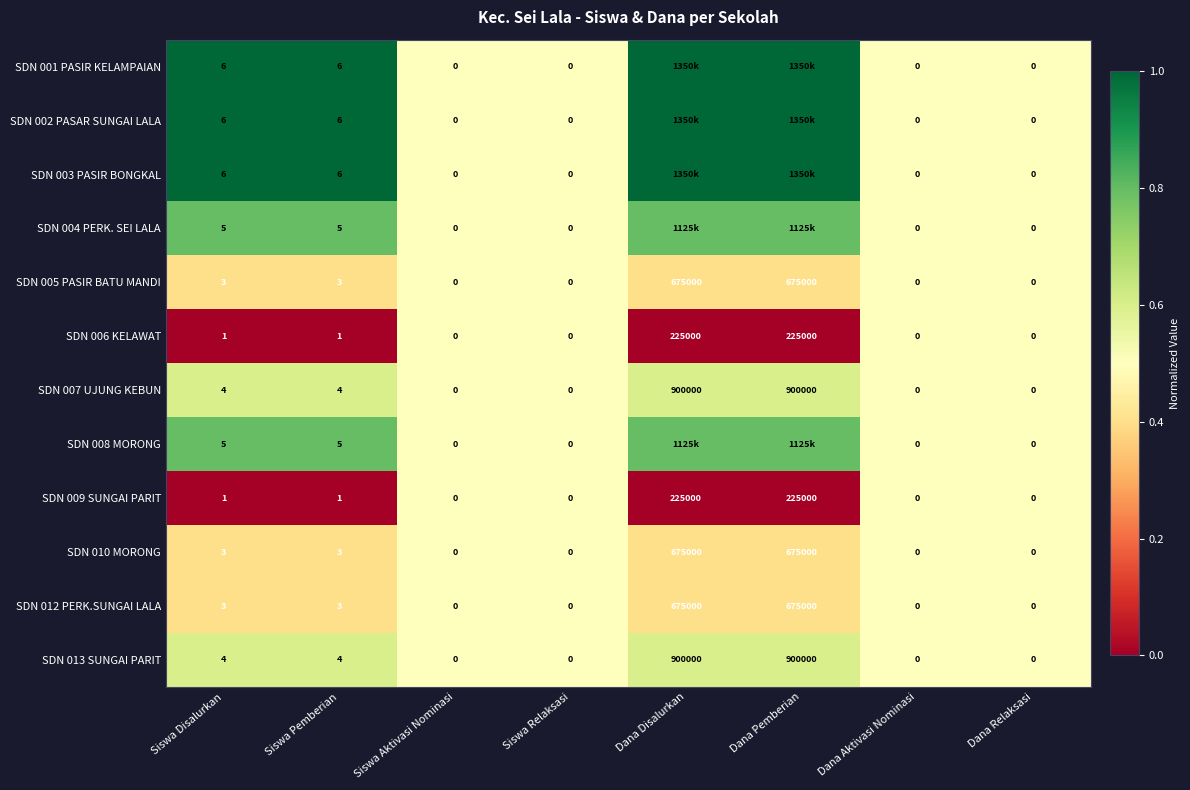

Read the SDN 010 MORONG value at Dana Disalurkan.

675000.0